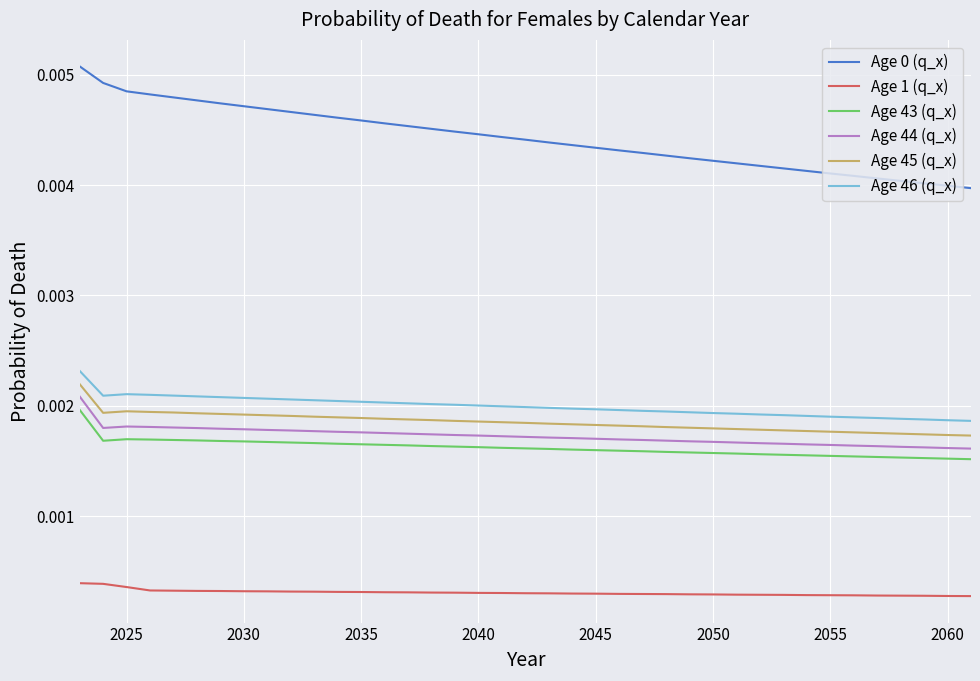

True or false: Age 45 (q_x) and Age 43 (q_x) intersect in this chart.

False